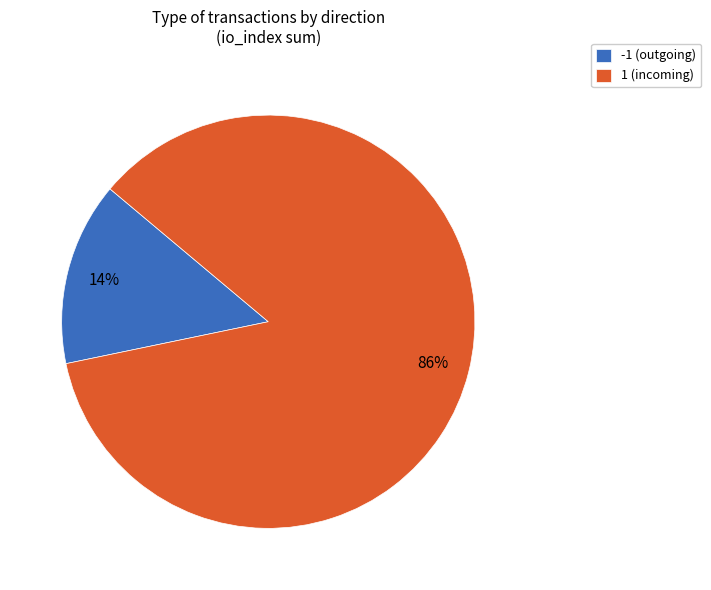

Which slice is the smallest?

-1